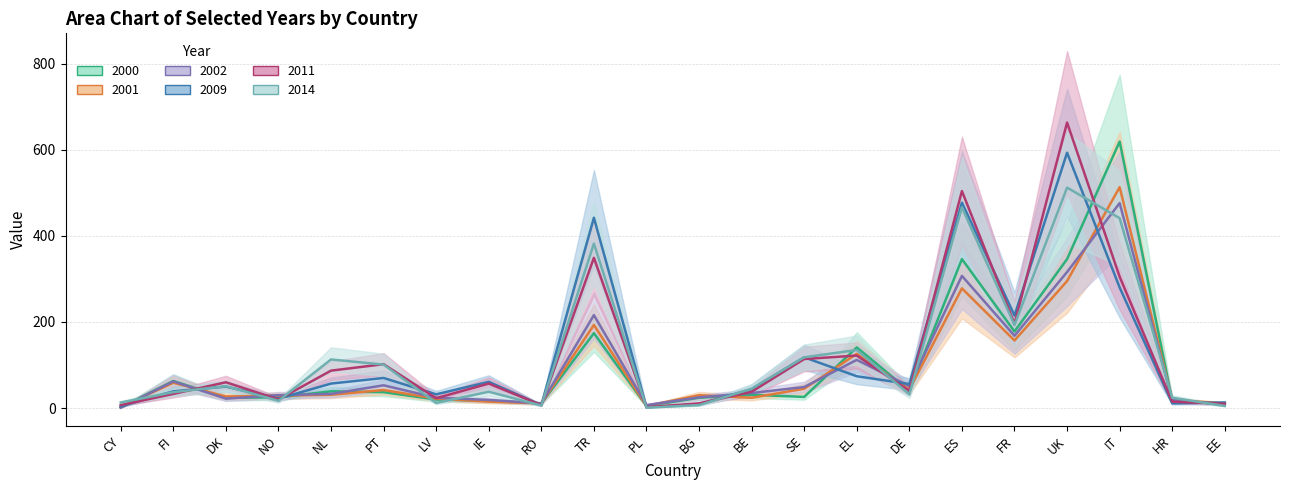

At which label does 2000 first exceed 31?

FI